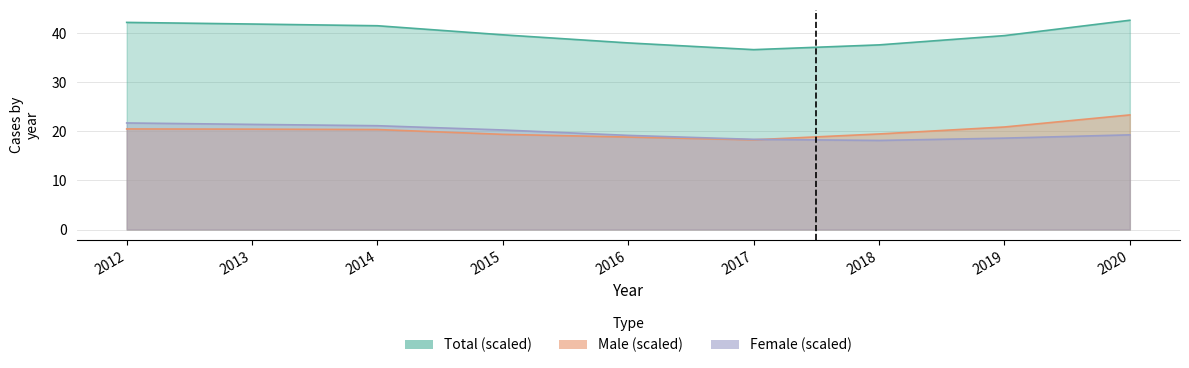

True or false: Female and Total cross at least once.

False